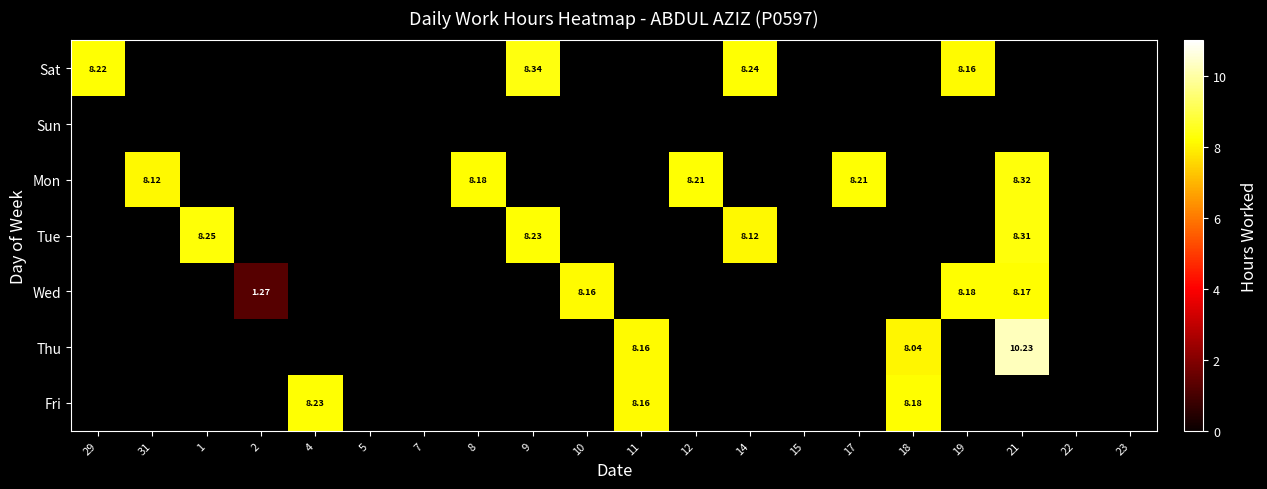

What is the smallest value displayed?

1.3